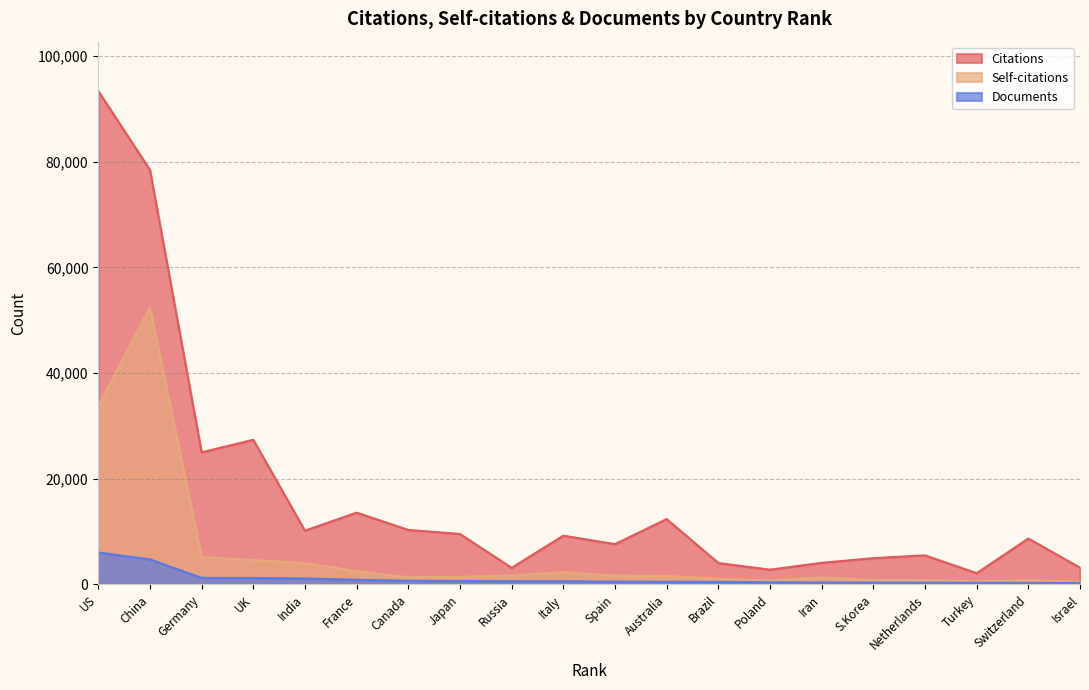

What is the difference between the highest and lowest values at China?

73696